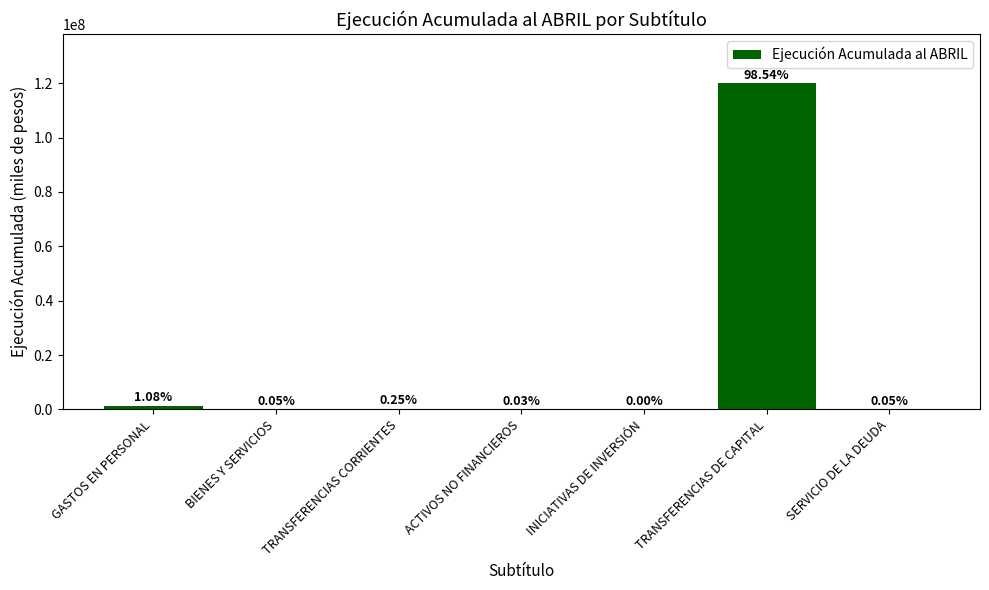

Where does the data first go above 61794?

GASTOS EN PERSONAL